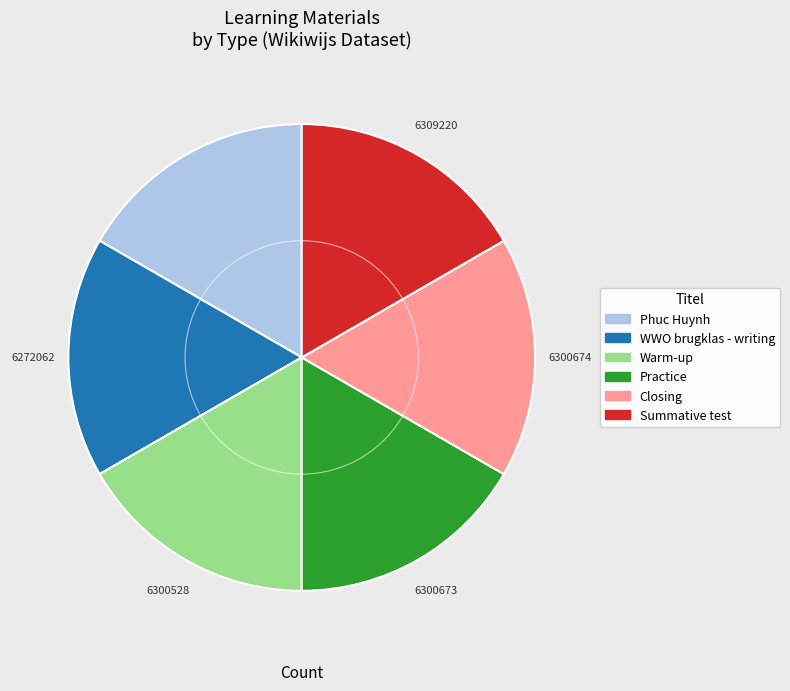

Is the sum of WWO brugklas - writing and Closing greater than half?

No